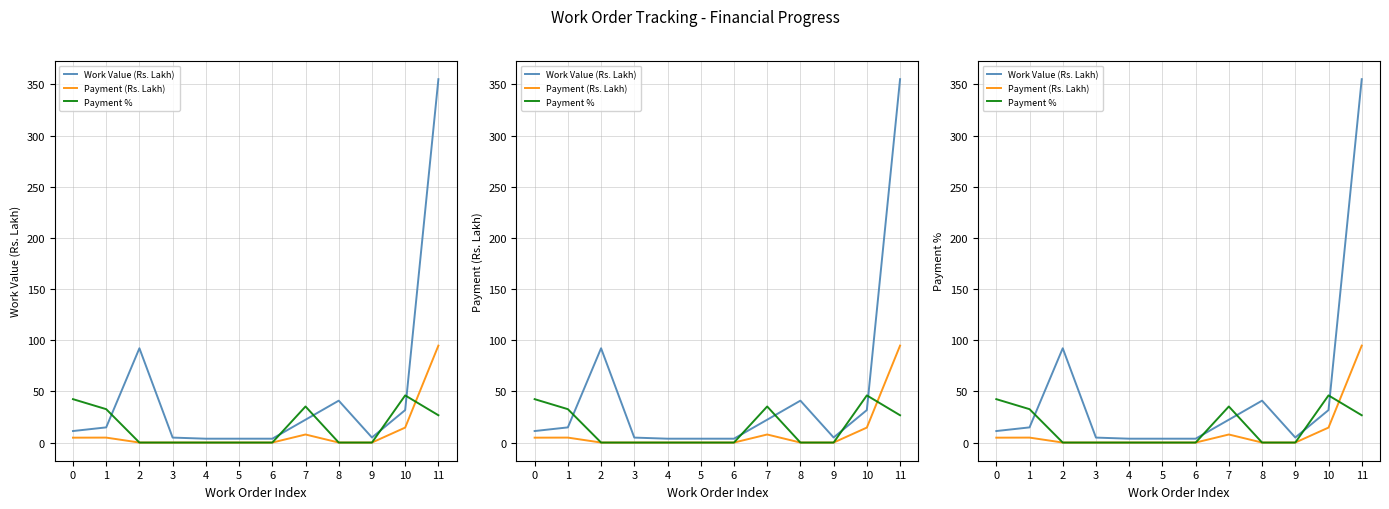

Which category has the highest value across all series?

11